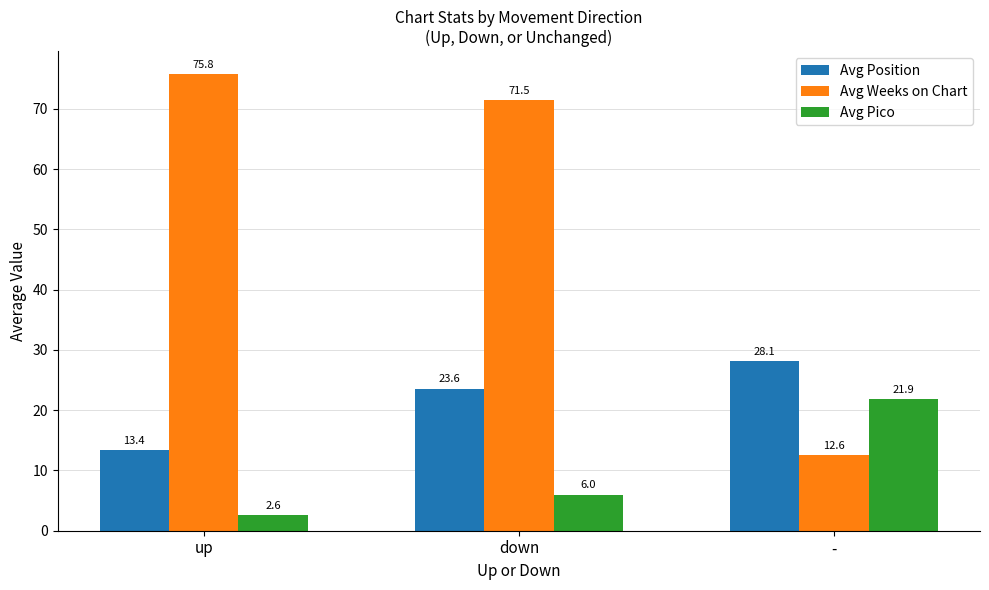

How many bars are there in each group?

3